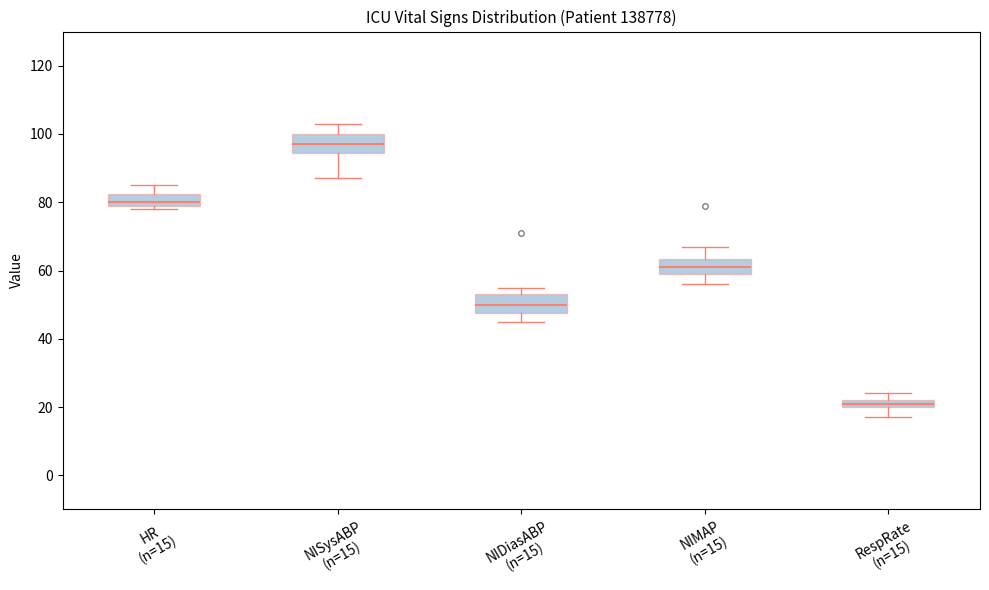

Which box has the lowest median line?

RespRate (n=15)